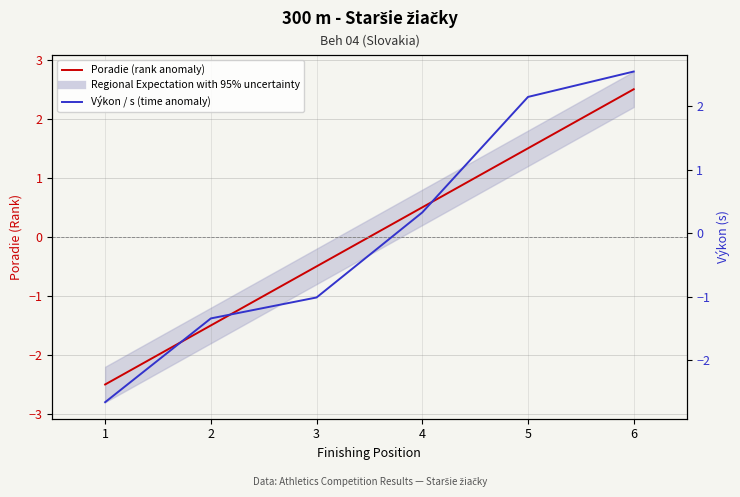

What is the lowest value of the Výkon / s (time anomaly) series?

-2.7